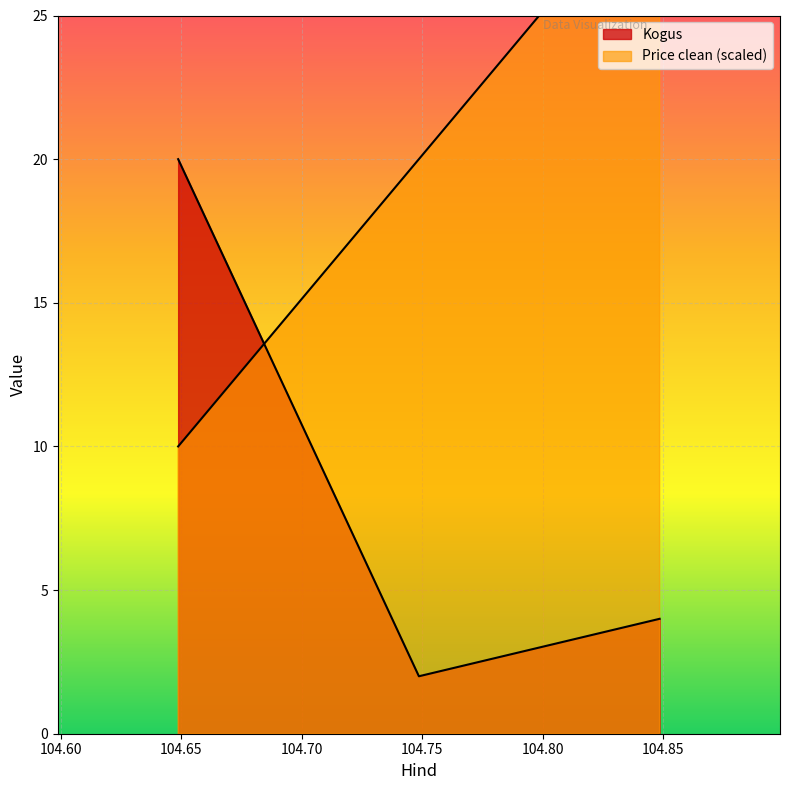

How many data points does each series have?

3